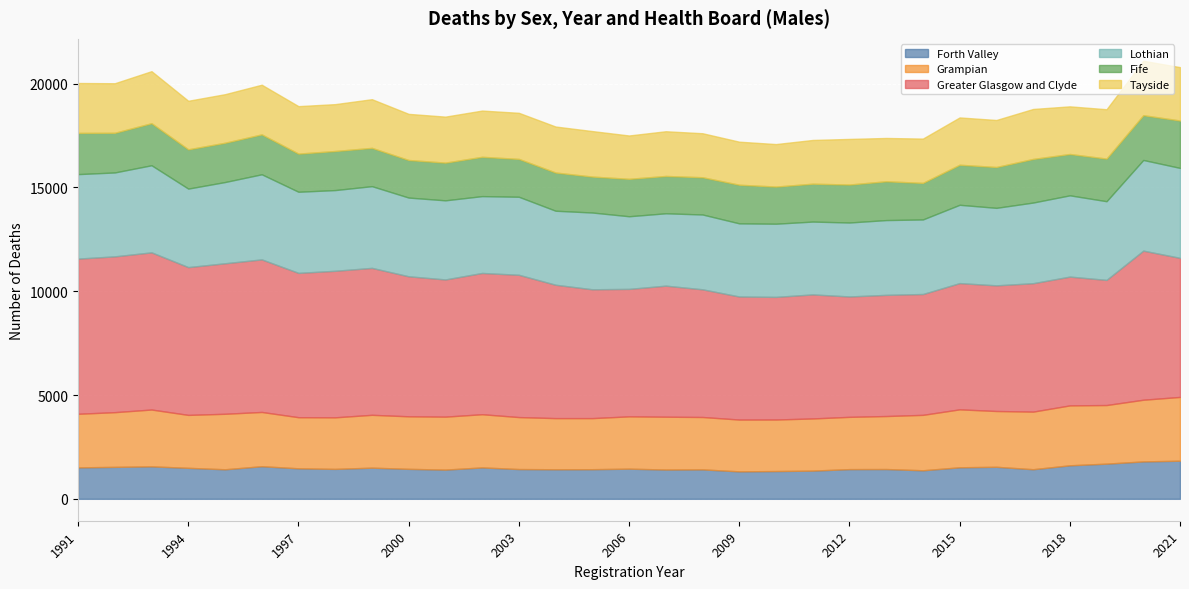

What is the sum of the Fife values at 2016 and 1991?

3952